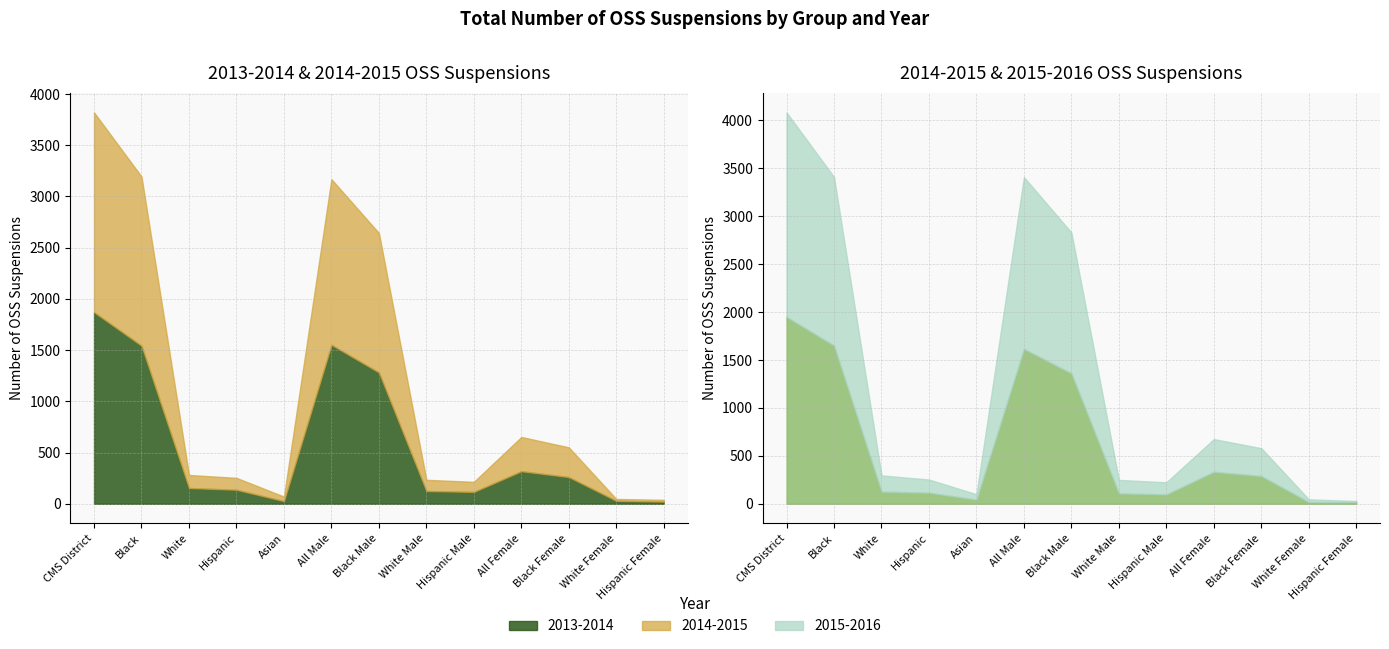

Which category has the highest value in the 2015-2016 series?

CMS District